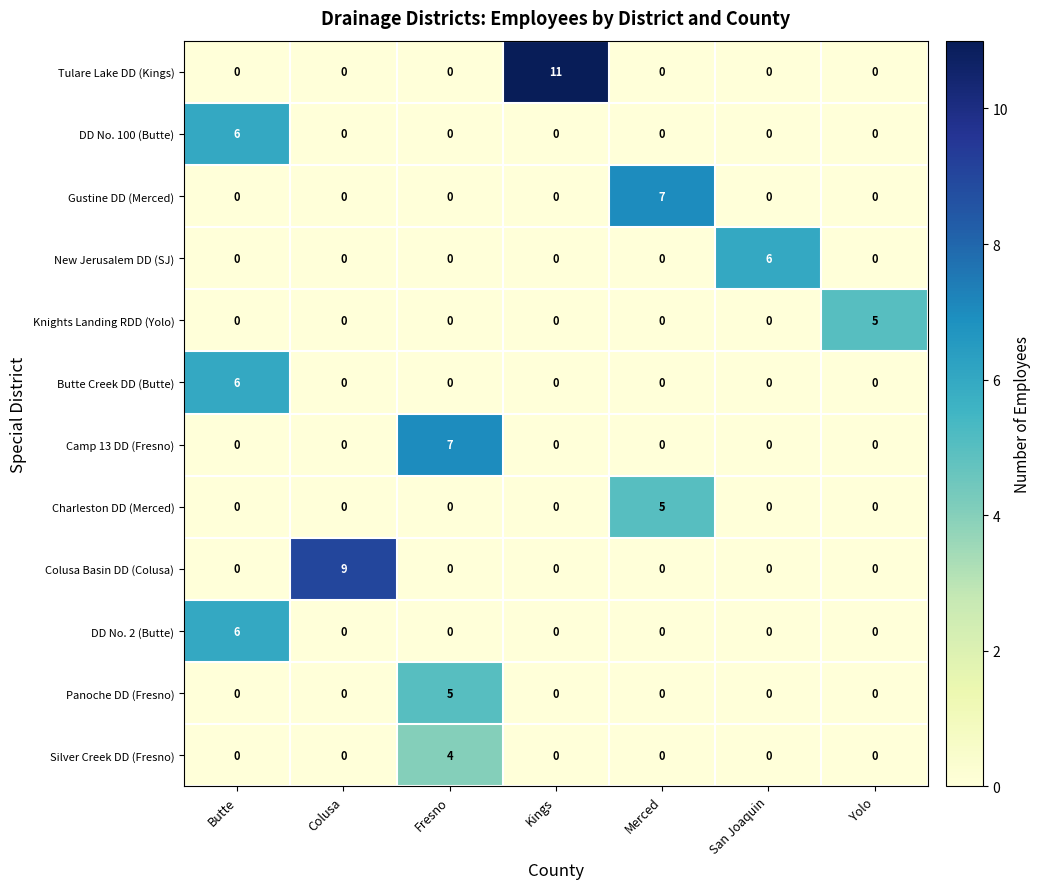

What is the difference between the highest and lowest values at Colusa?

9